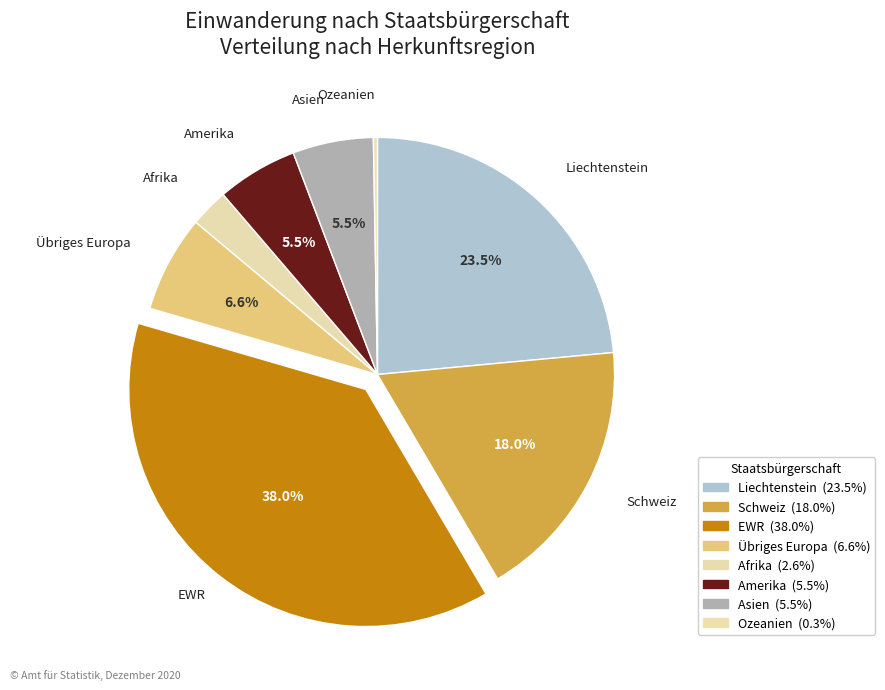

What percentage do Ozeanien and Schweiz together represent?

18.3%